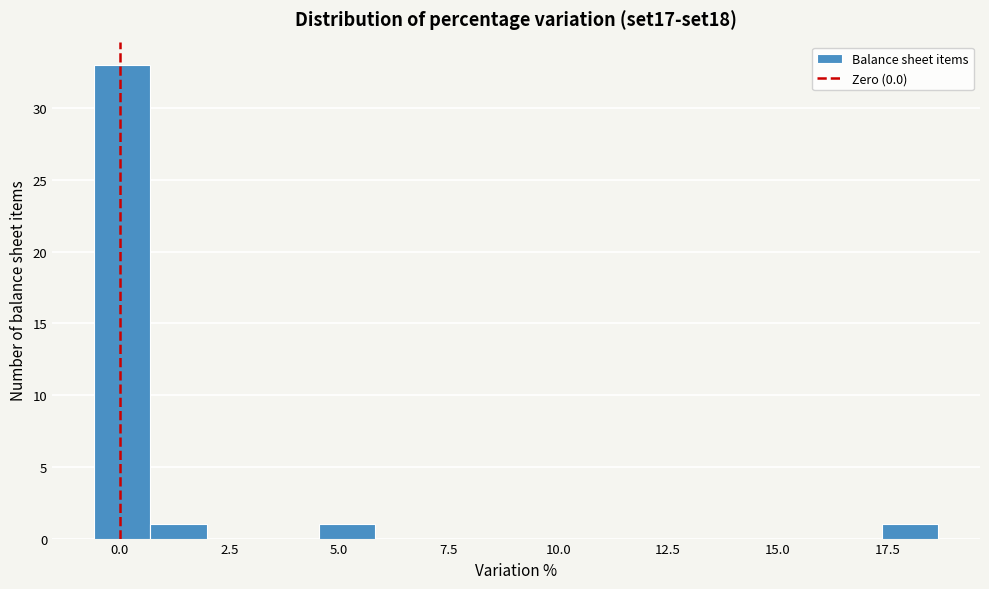

Around what value on the x-axis is the tallest bar? Give the approximate position of its centre, as read against the axis.

0.0